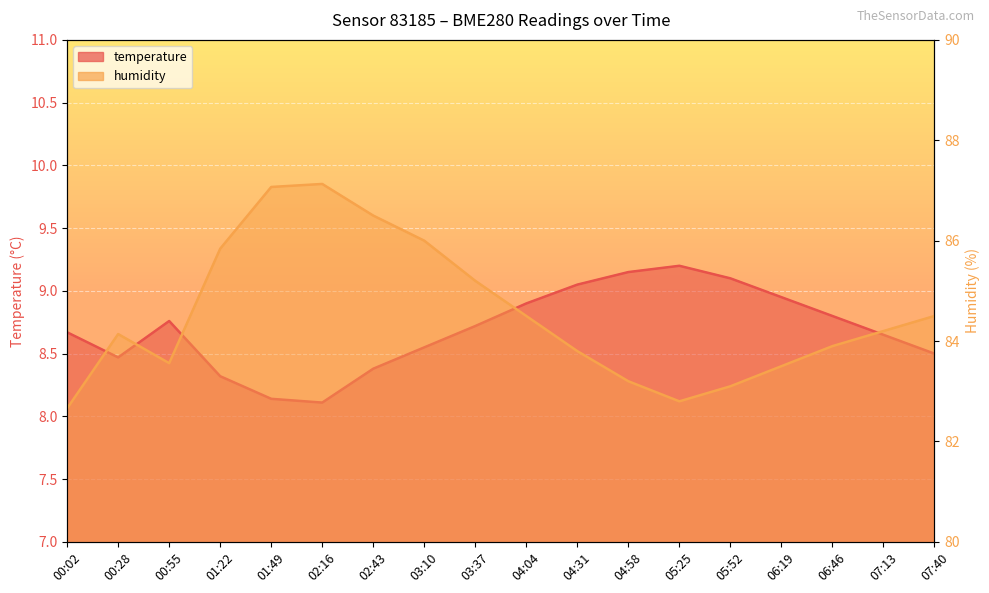

Which series has the largest range (max minus min)?

humidity